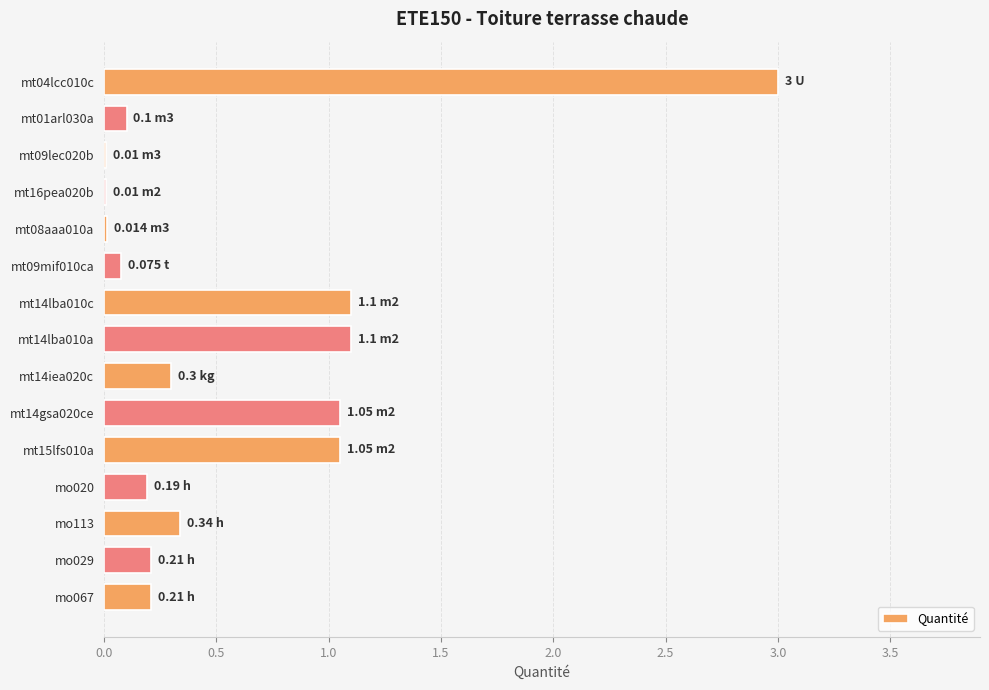

What is the maximum value shown in the chart?

3.0